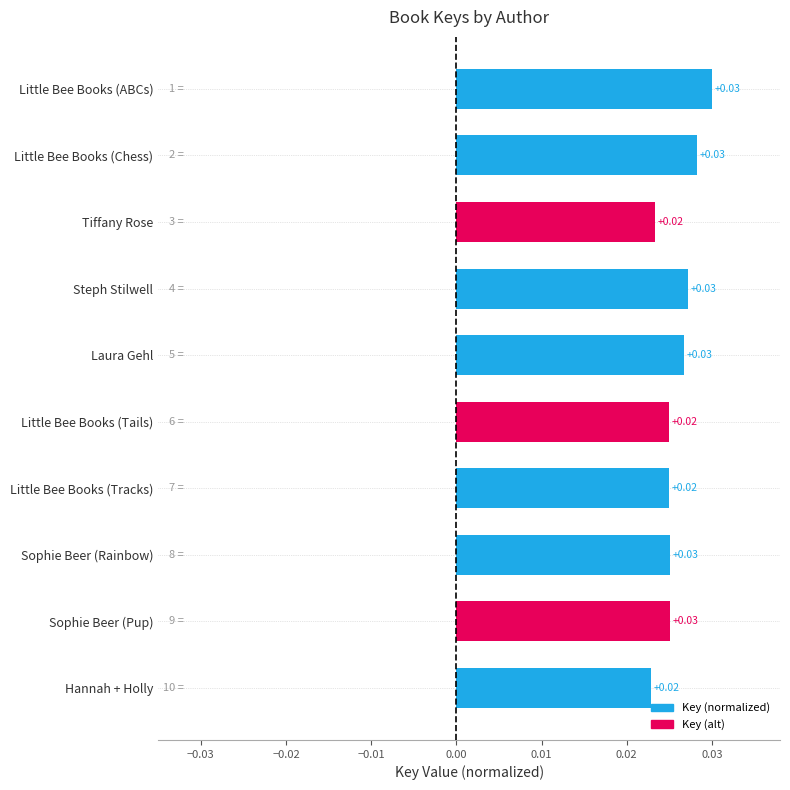

What is the label of the 8th bar from the bottom?

Tiffany Rose